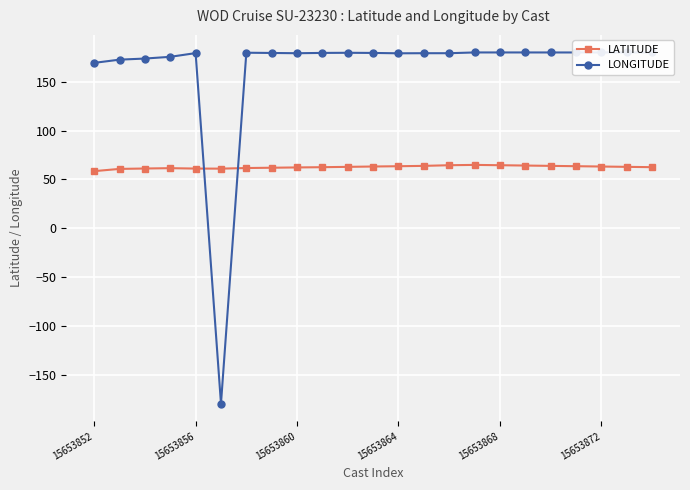

Rank the series by their maximum value, from lowest to highest.

LATITUDE, LONGITUDE